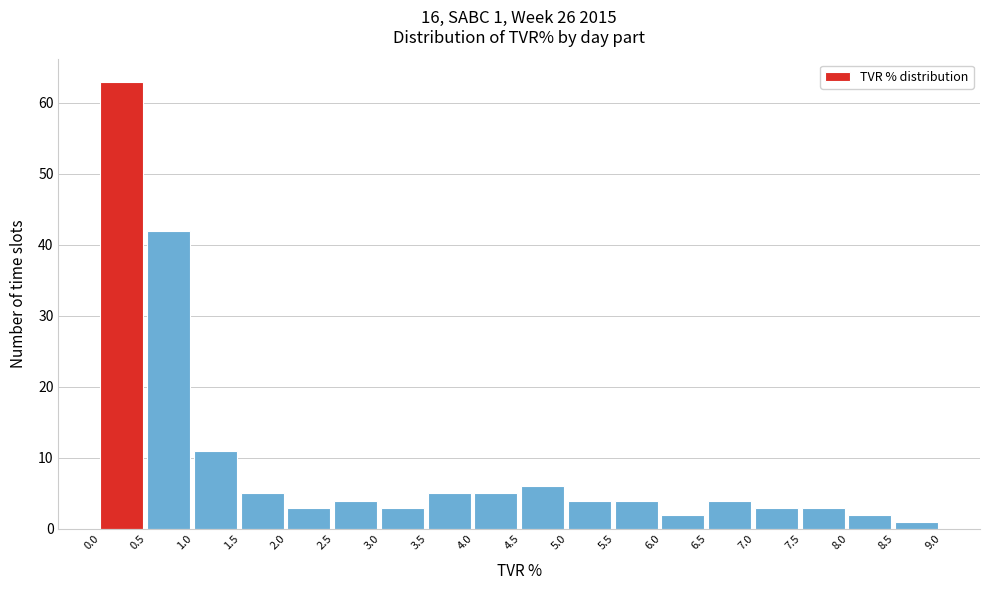

Over which range of the x-axis is the bar tallest?

0.0 to 0.5